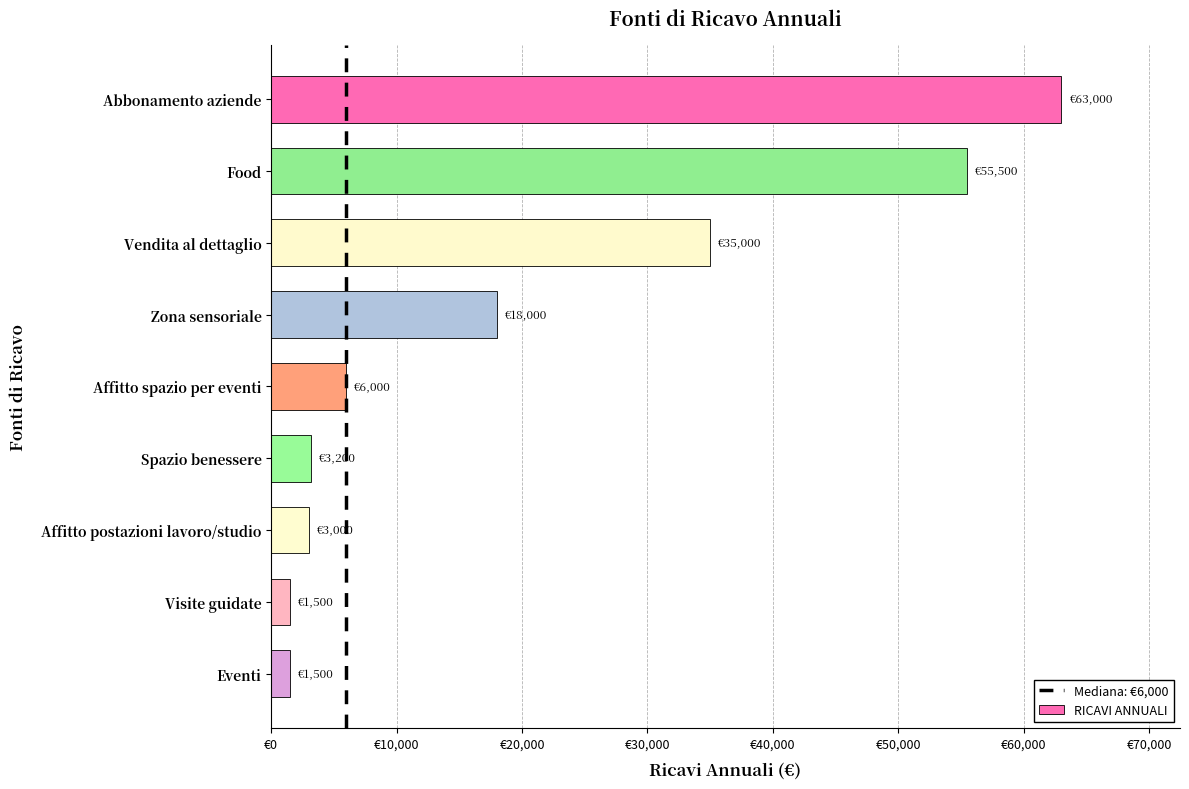

How many bars are there in total?

9